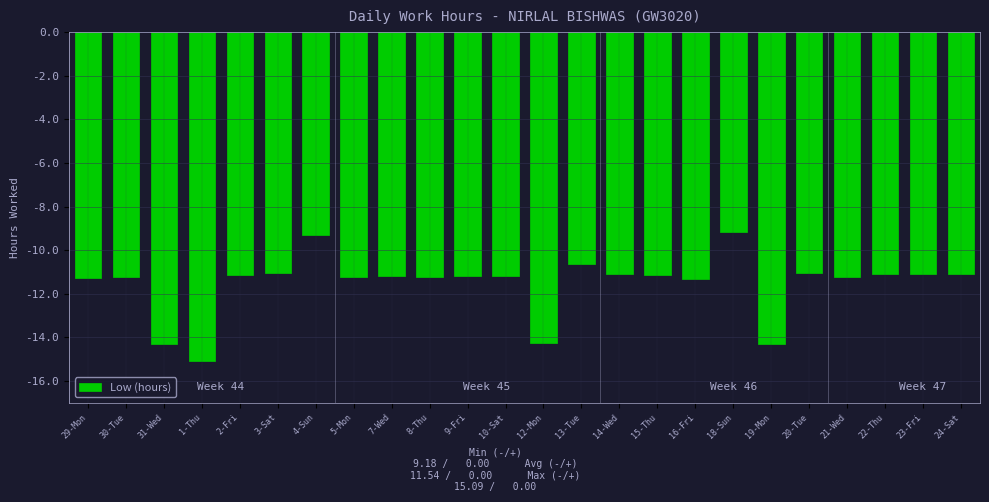

What is the smallest value displayed?

-15.1